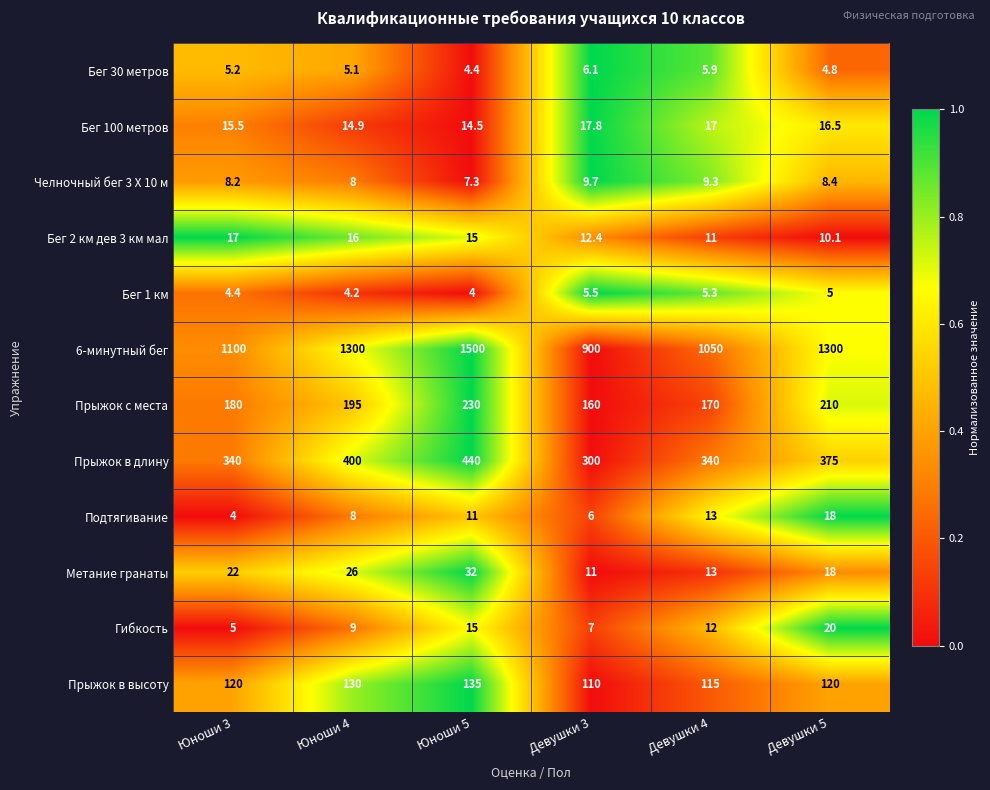

What is the difference between the maximum and second lowest values in the Гибкость series?

13.0